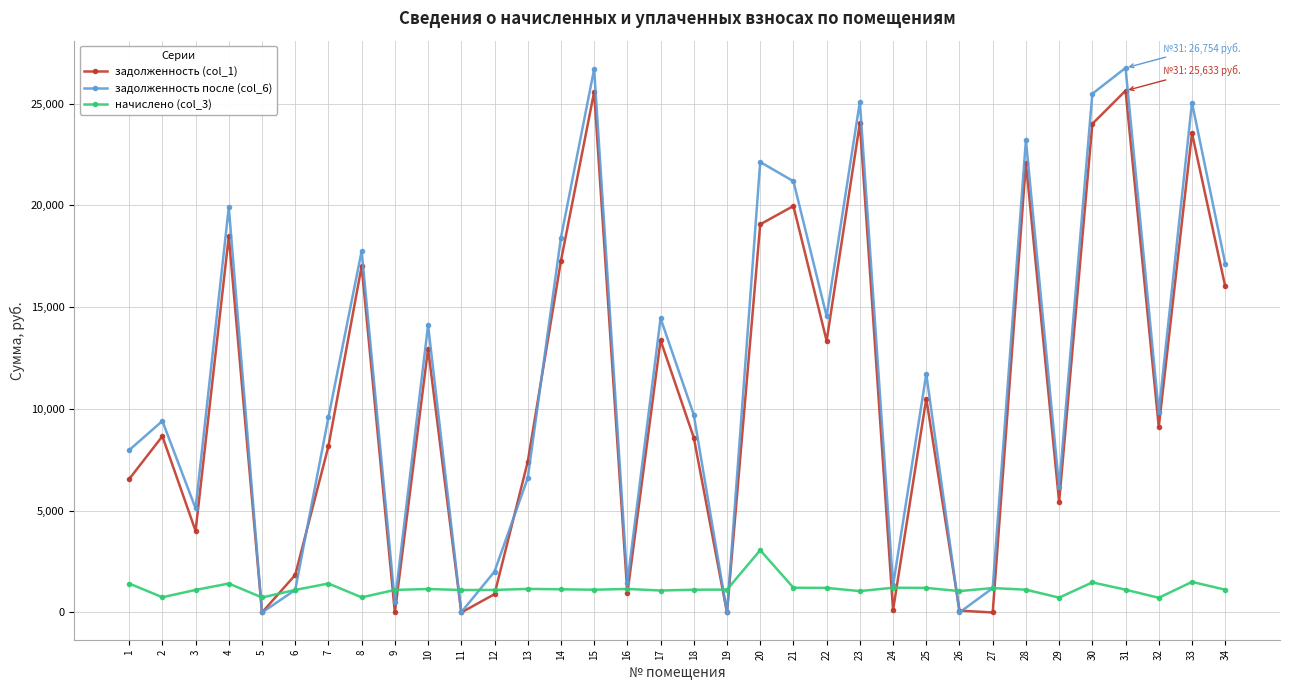

How many interior local valleys does the задолженность после (col_6) series have?

11